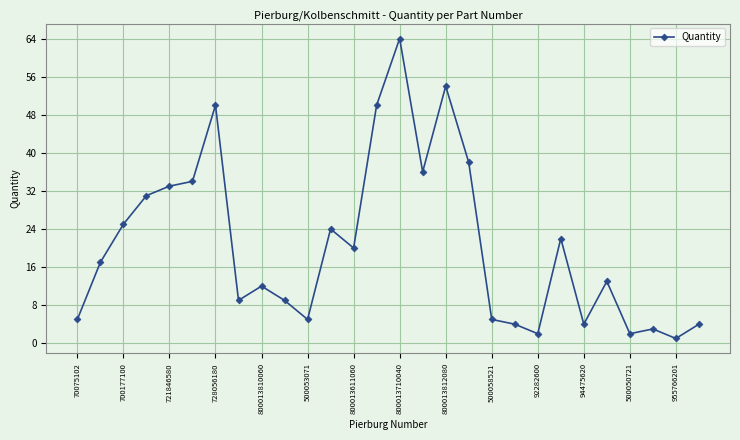

Reading left to right, list all the values displayed in this chart.

5	17	25	31	33	34	50	9	12	9	5	24	20	50	64	36	54	38	5	4	2	22	4	13	2	3	1	4